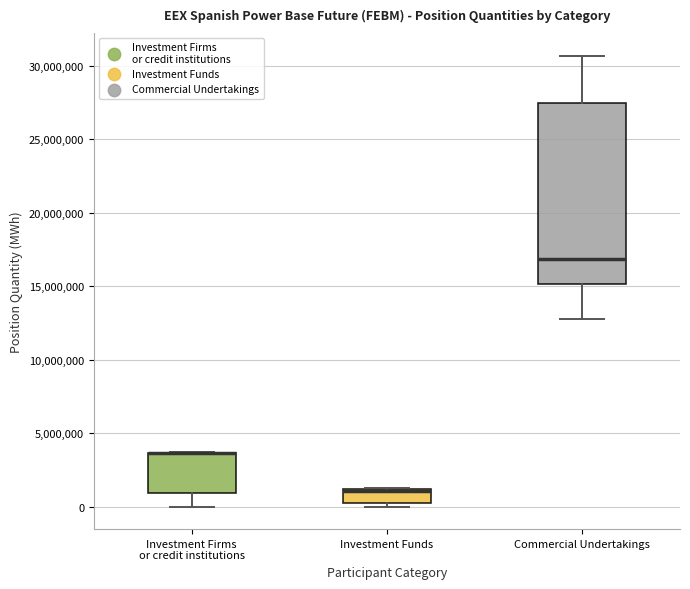

Where is the lower edge of the box for Commercial Undertakings on the y-axis? The values are not printed on the chart, so give them approximately, as read against the axis.

15000000